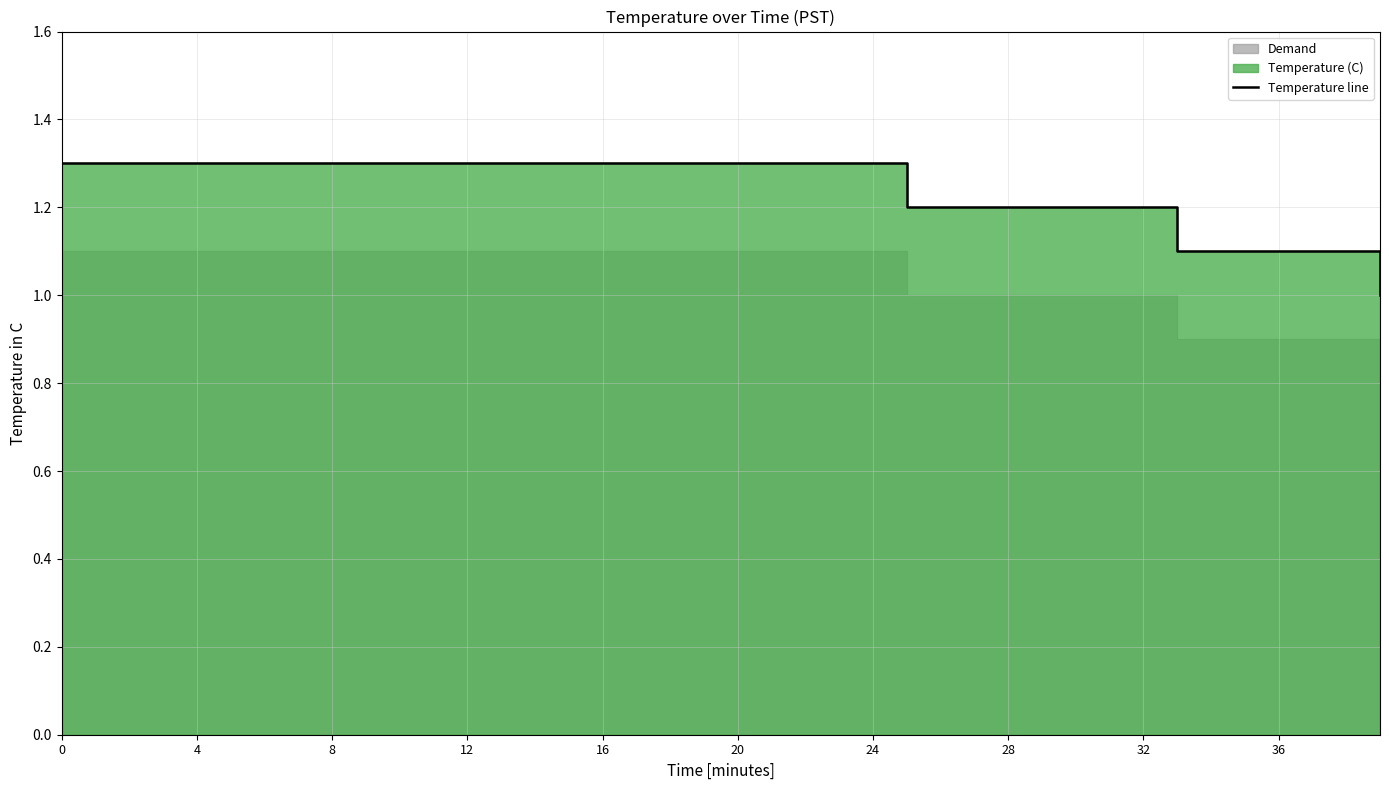

Count the number of values greater than 1.

39